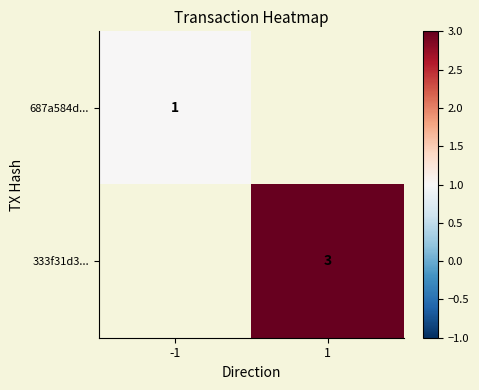

At how many categories does at least one series exceed 1?

1